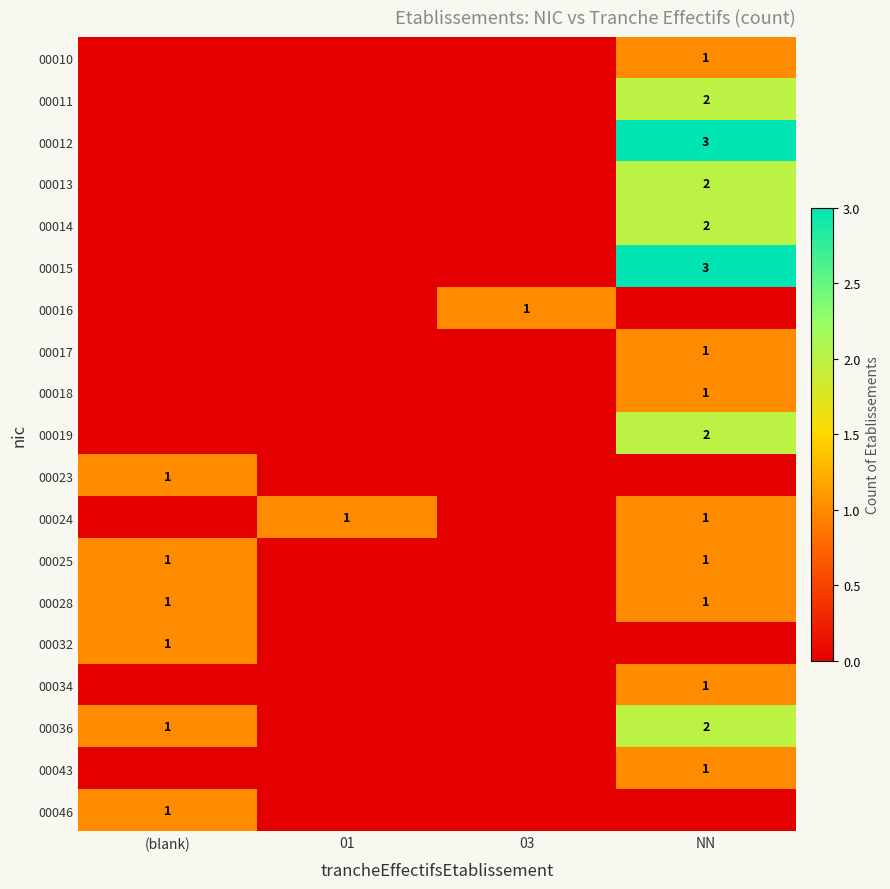

True or false: 00015 has a value of 3 at NN.

True